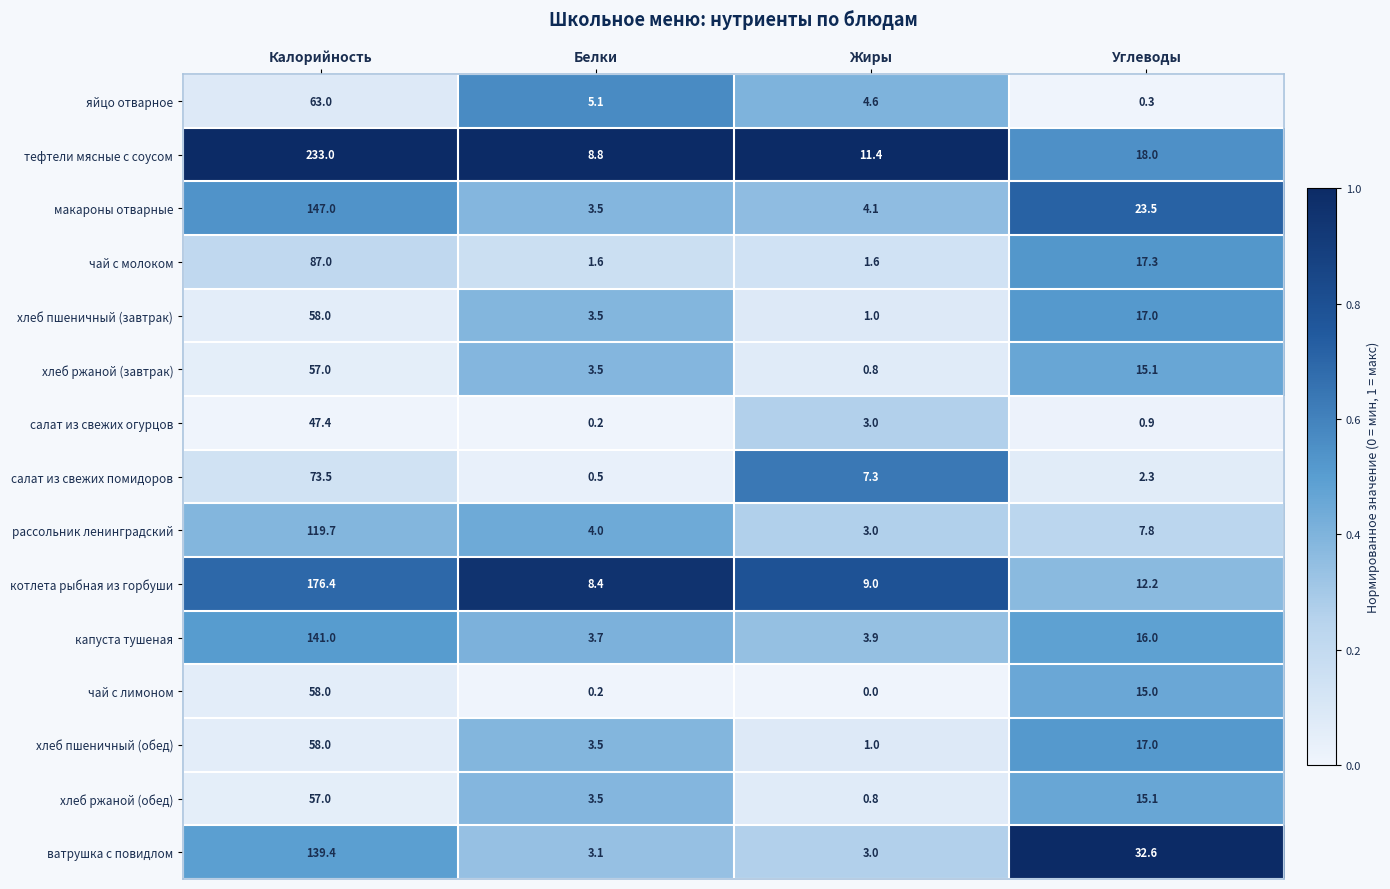

At which label is хлеб пшеничный (завтрак) closest to 29?

Углеводы